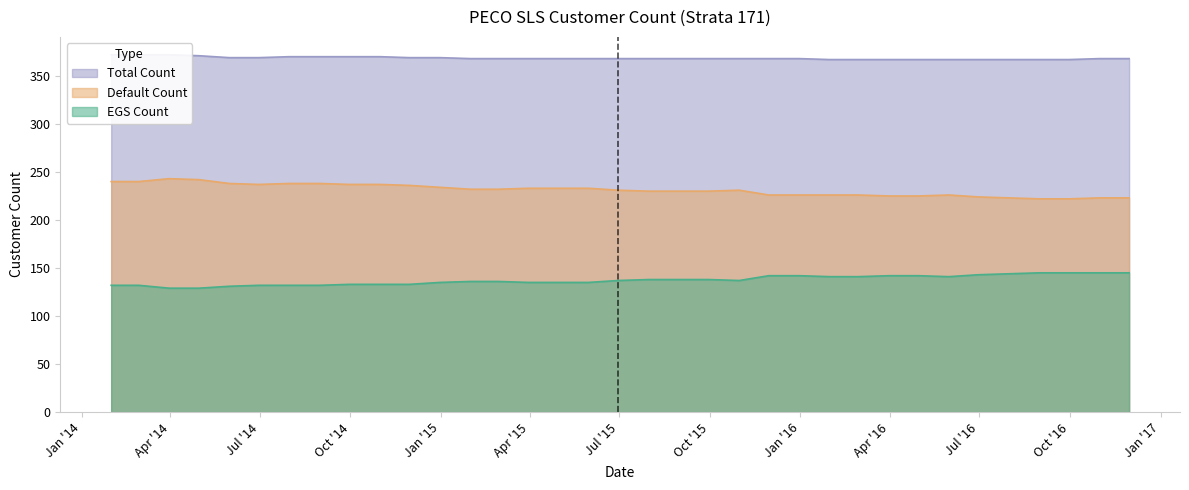

What is the approximate value of Default Count at 2015-03-31, to the nearest 10?

230